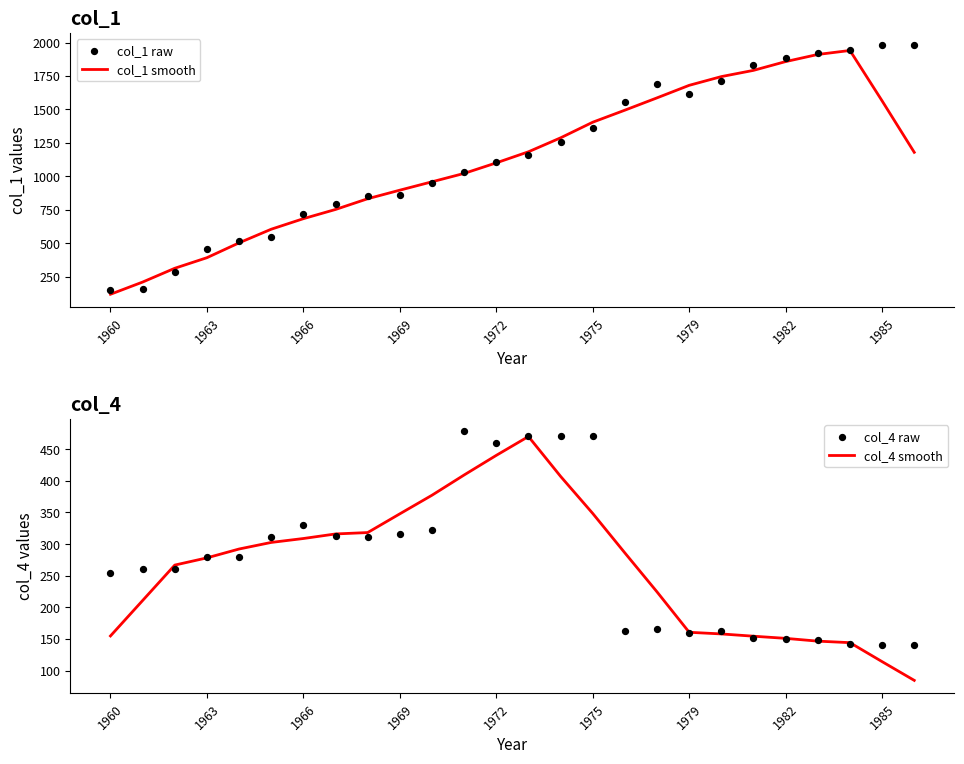

At how many categories does at least one series exceed 1075?

14